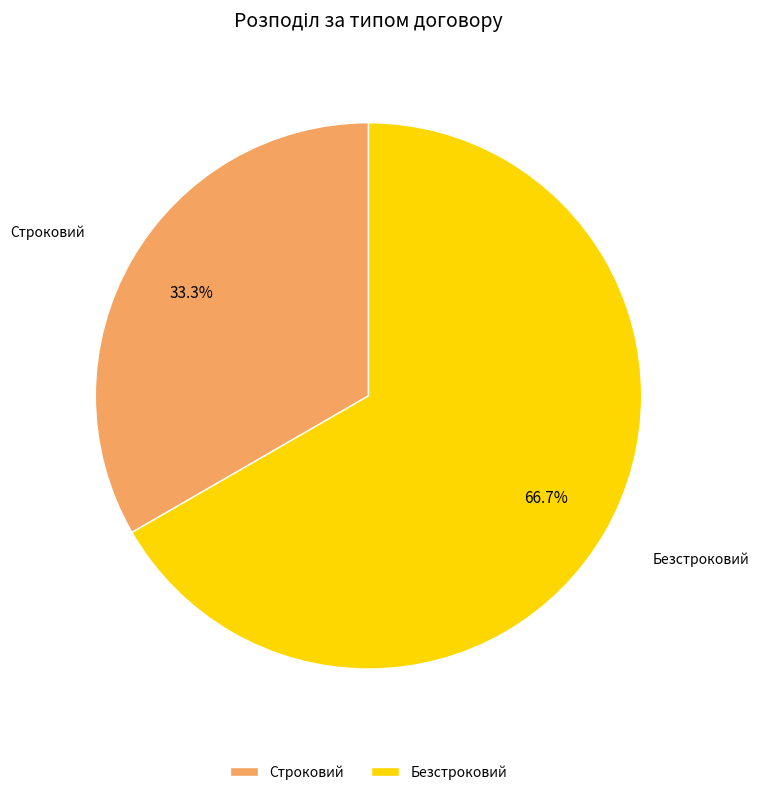

To the nearest percent, what percentage of the pie is Безстроковий?

67%